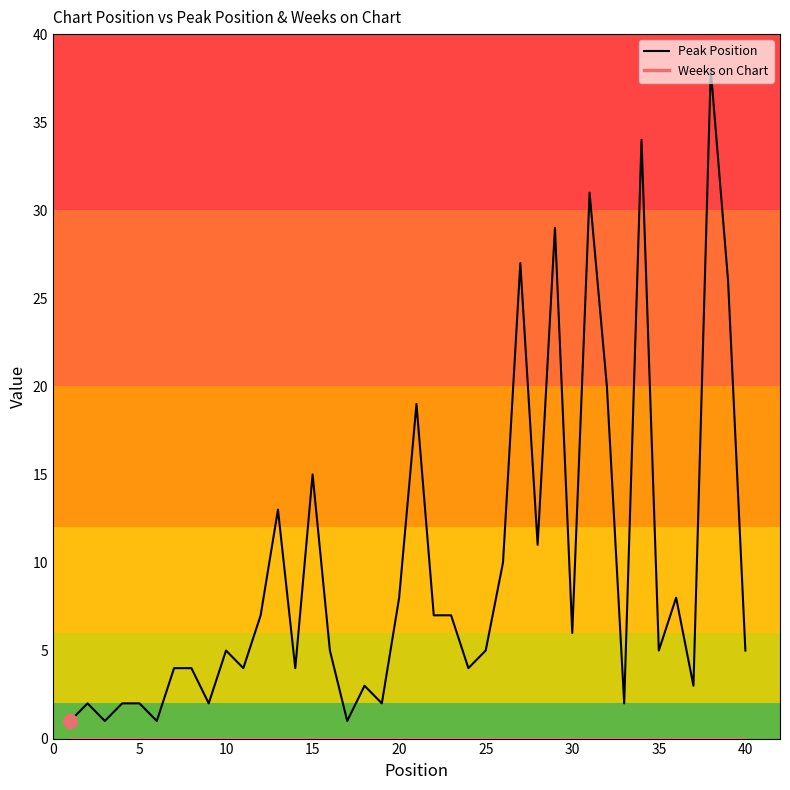

Which series has the largest range (max minus min)?

Peak Position